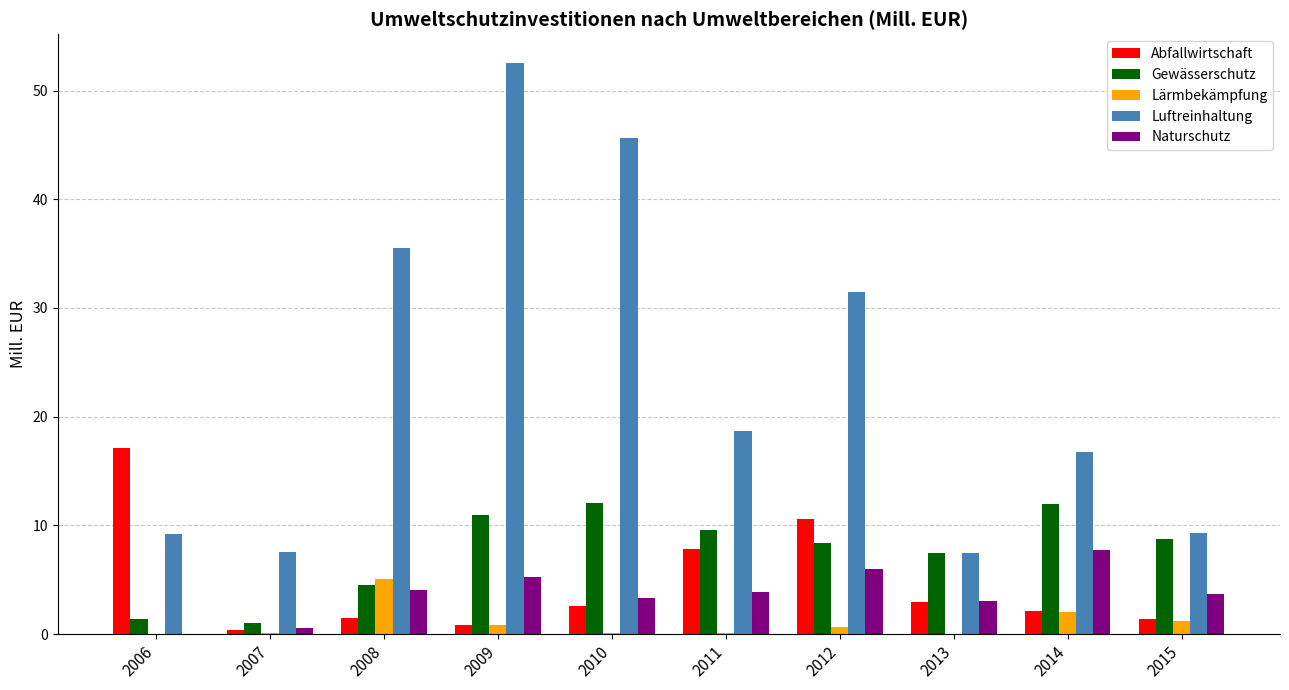

How many groups of bars are there?

10